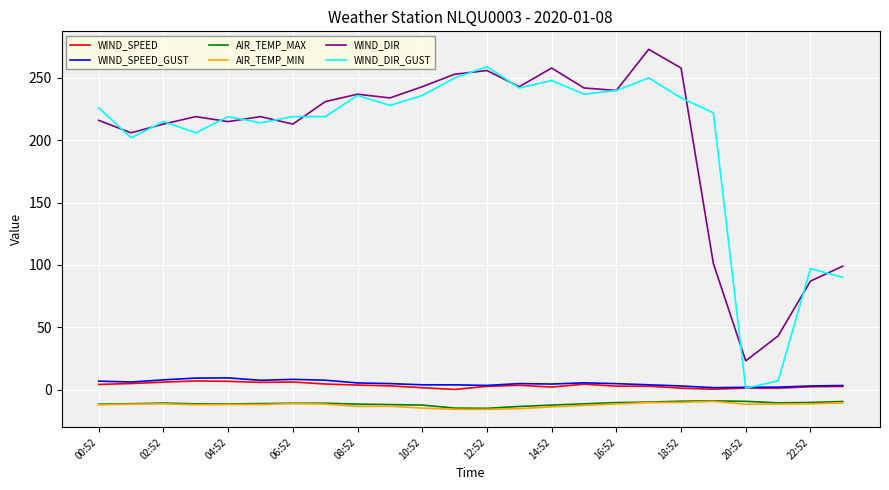

What is the difference between the maximum and minimum values in the WIND_SPEED_GUST series?

7.9